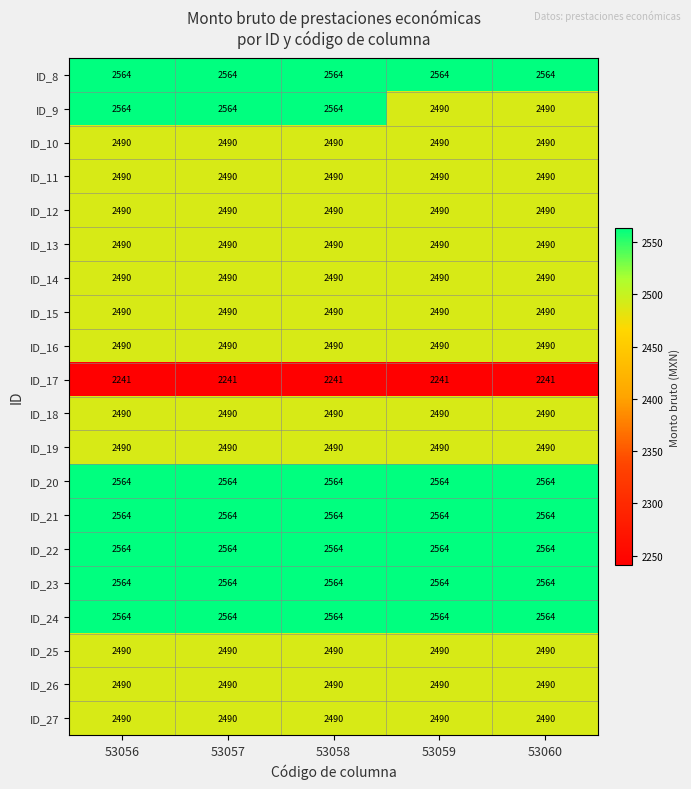

Which series has the largest range (max minus min)?

ID_9